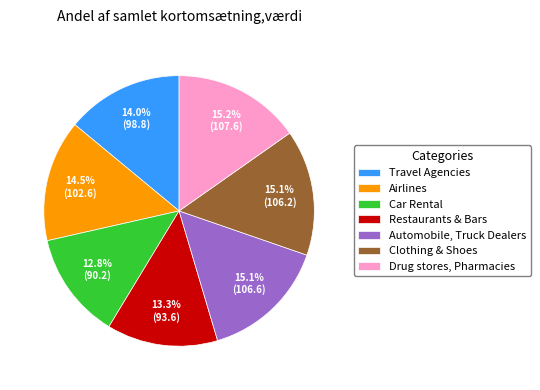

To the nearest percent, what is the average slice percentage?

14%